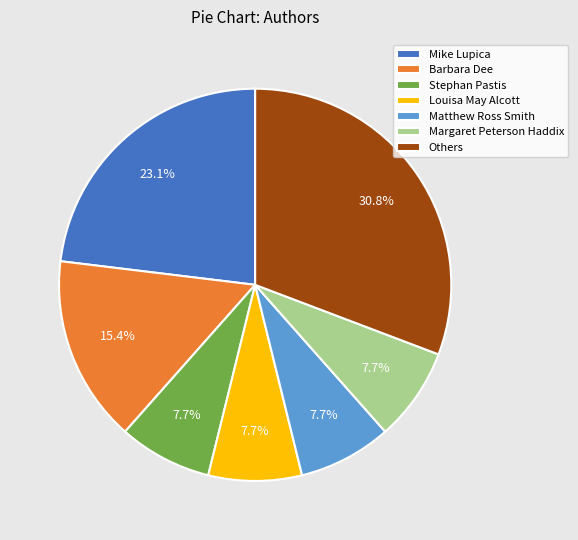

Which has a higher value, Stephan Pastis or Mike Lupica?

Mike Lupica